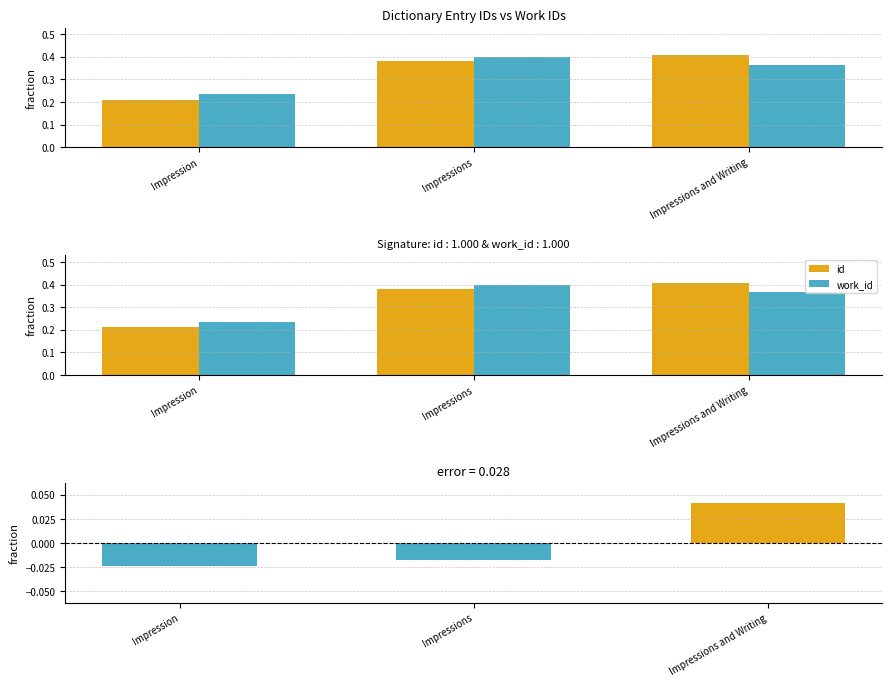

What value does the work_id series have at Impression?

0.2